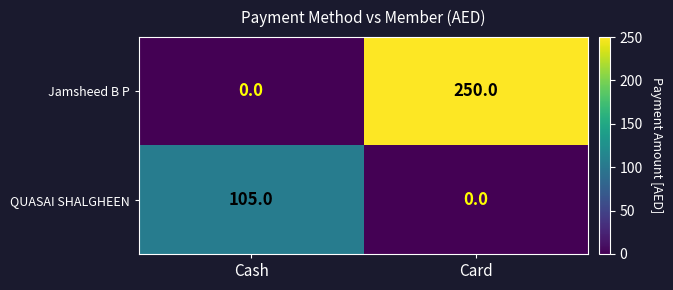

Reading left to right, extract all data points from this chart.

Jamsheed B P: Cash=0	Card=250
QUASAI SHALGHEEN: Cash=105	Card=0